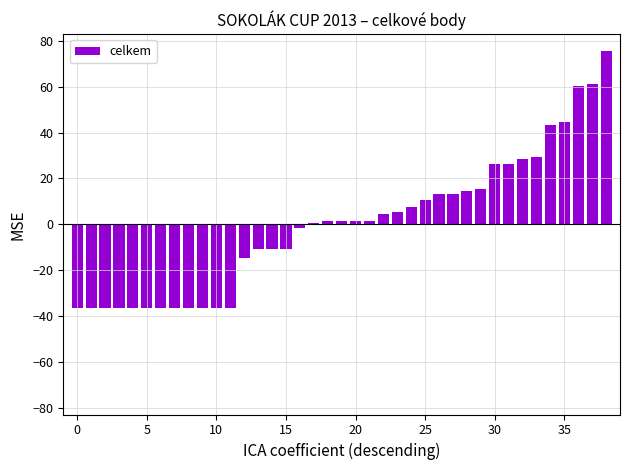

Count the number of categories in the chart.

39